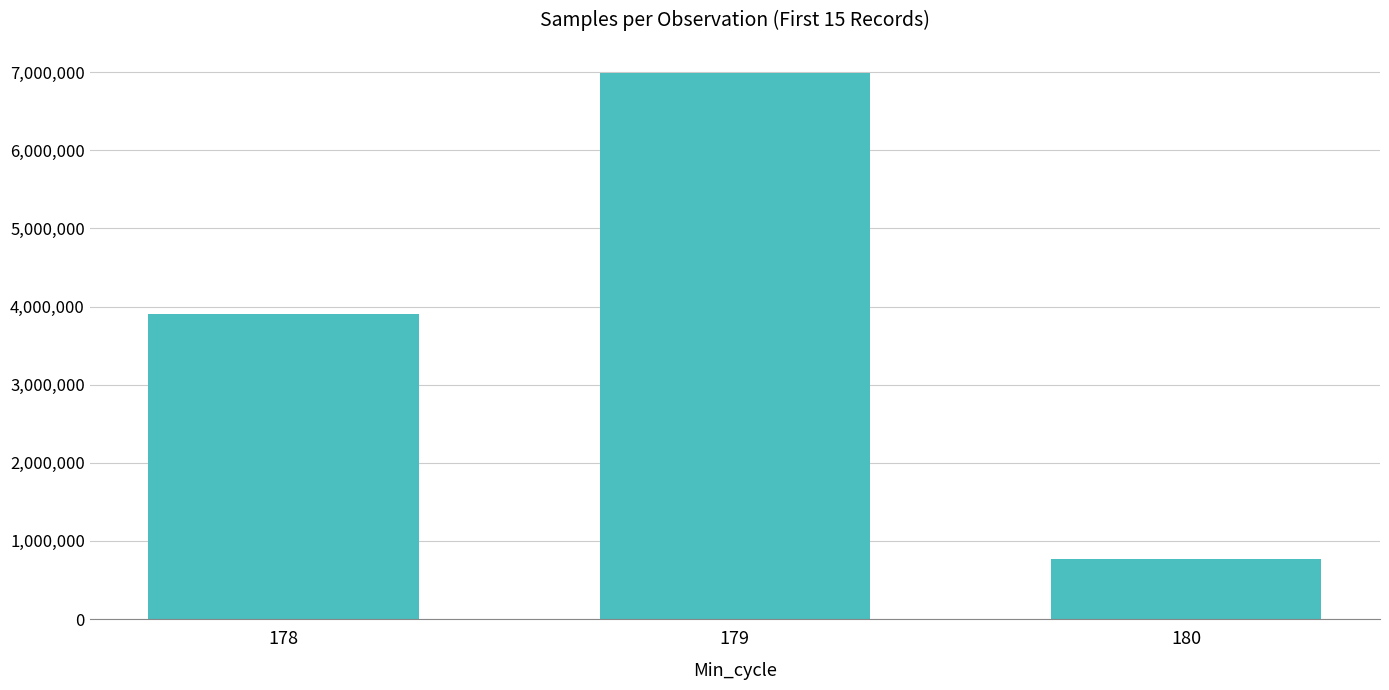

How many values are between 771188 and 6991172?

3